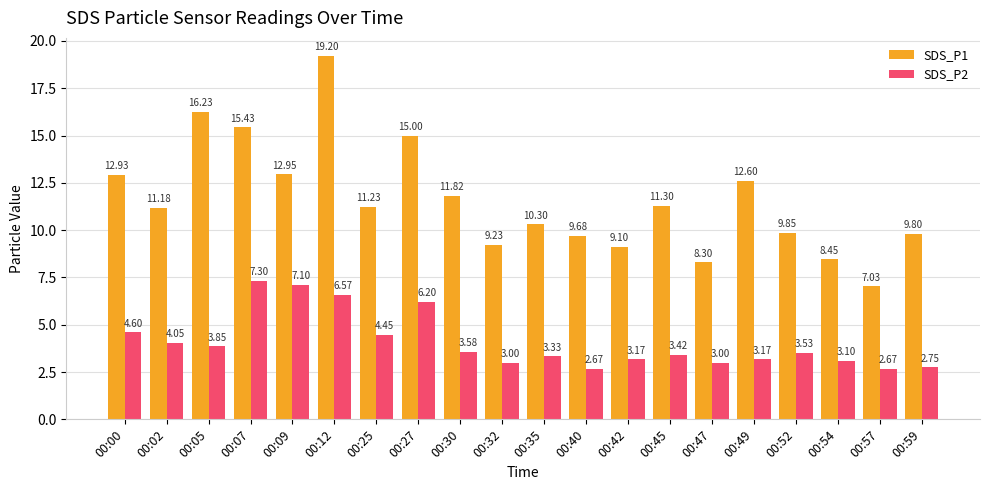

What is the average value of the SDS_P1 series?

11.6